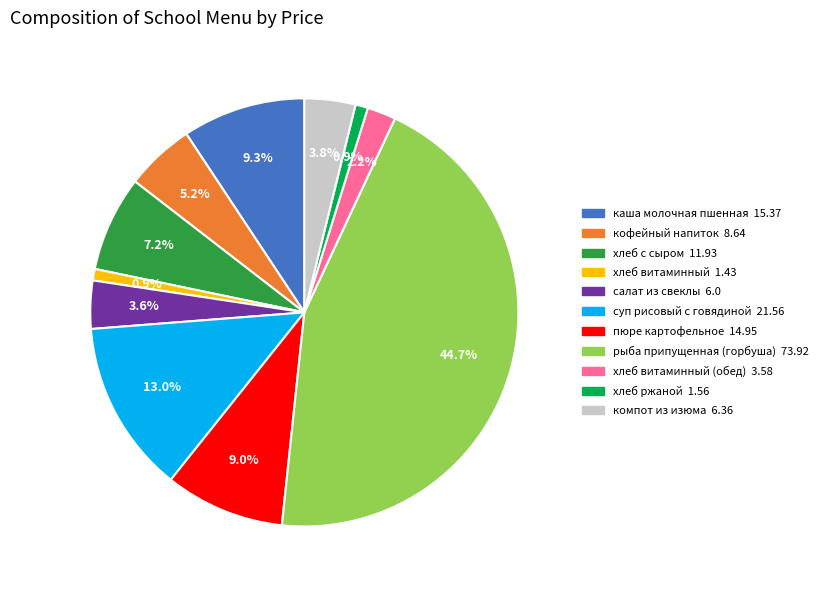

To the nearest percent, what is the difference between the largest and smallest slice percentages?

44%